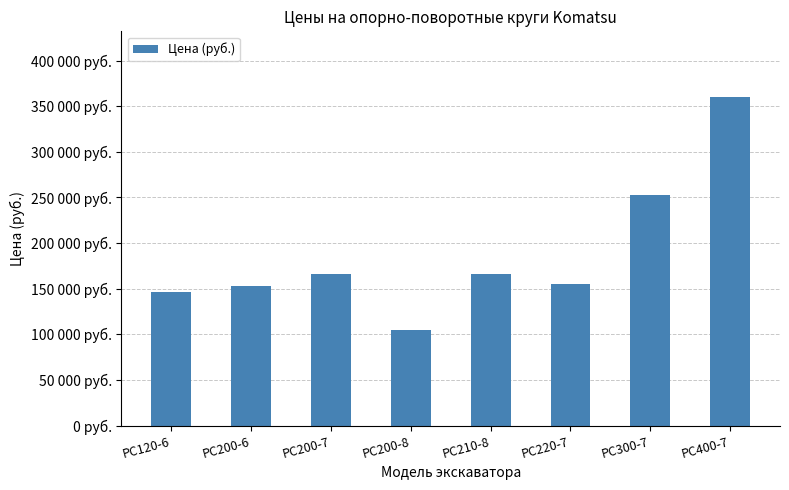

What is the sum of the values at PC200-6 and PC400-7?

513500